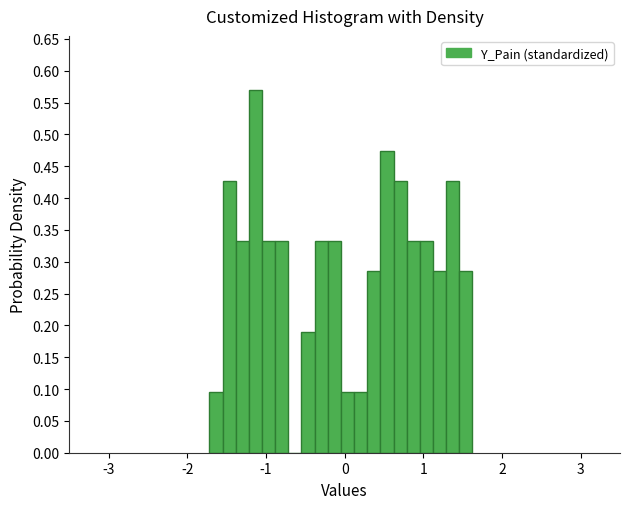

Read against the x-axis, roughly where is the centre of the tallest bar?

-1.1